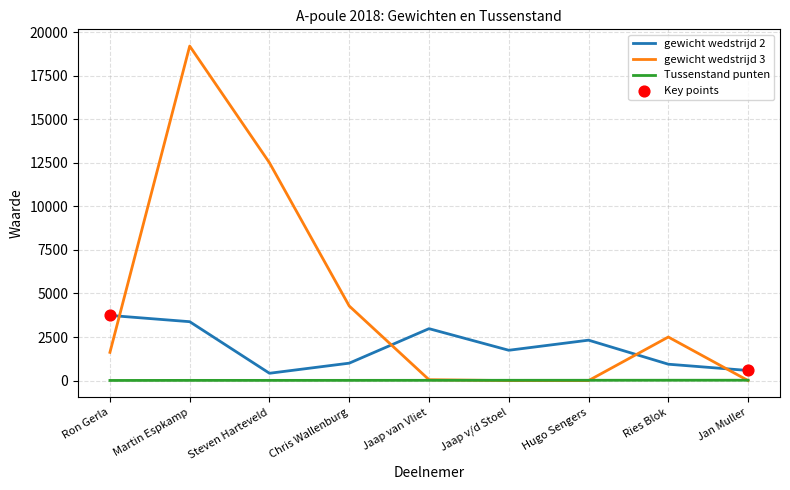

Which series has the largest total across all categories?

gewicht wedstrijd 3